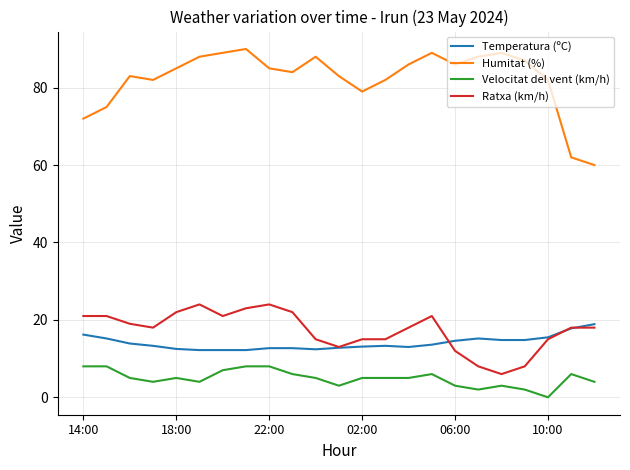

What is the maximum value for Velocitat del vent (km/h)?

8.0